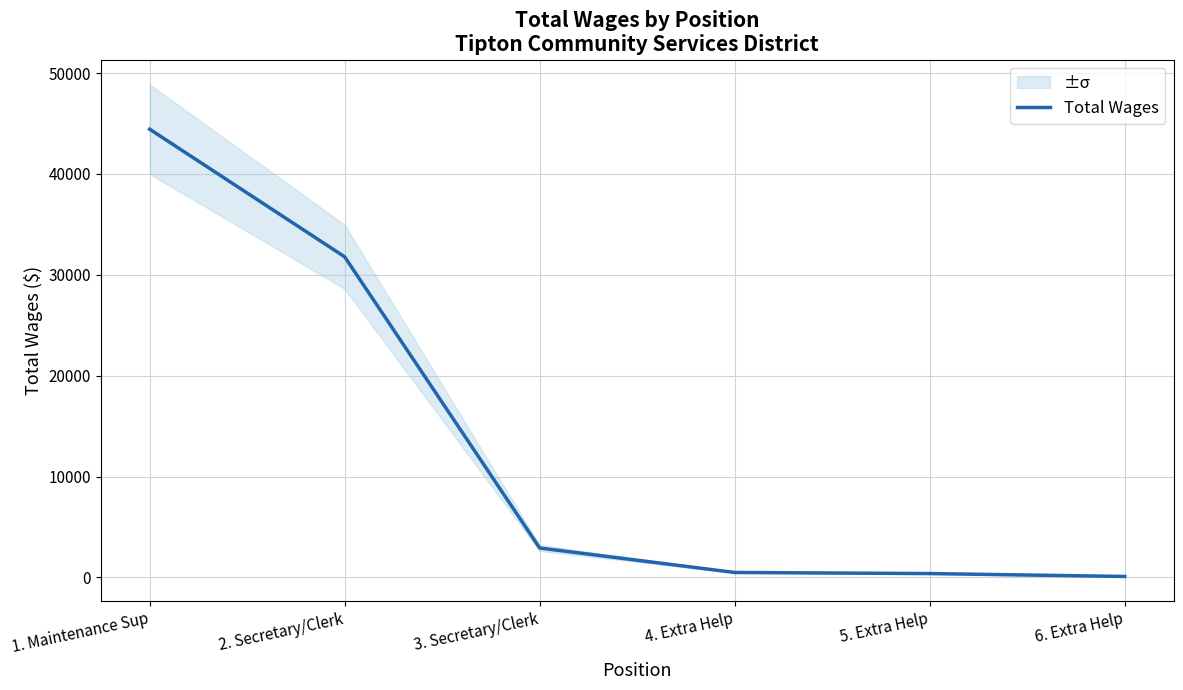

Reading left to right, list all the values displayed in this chart.

1. Maintenance Sup=44443	2. Secretary/Clerk=31787	3. Secretary/Clerk=2912	4. Extra Help=486	5. Extra Help=378	6. Extra Help=90